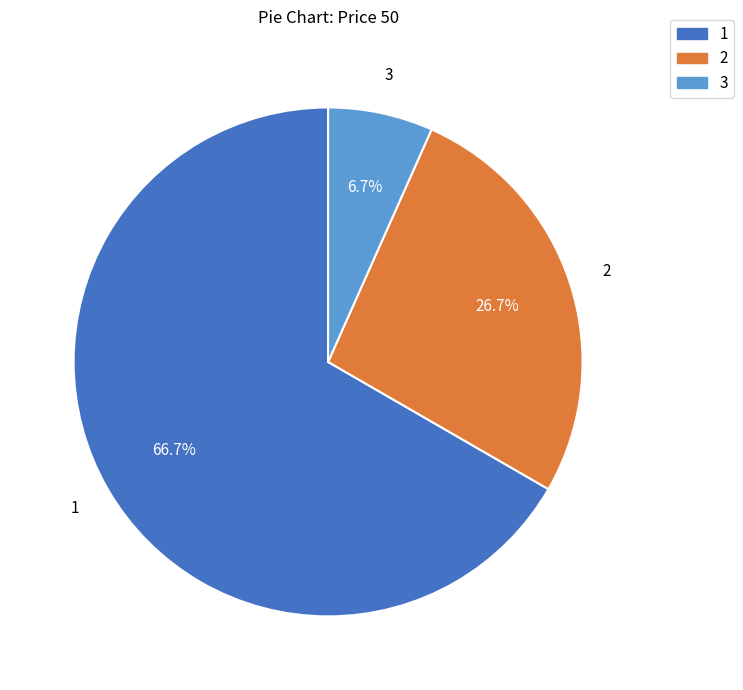

What percentage do 1 and 2 together represent?

93.3%